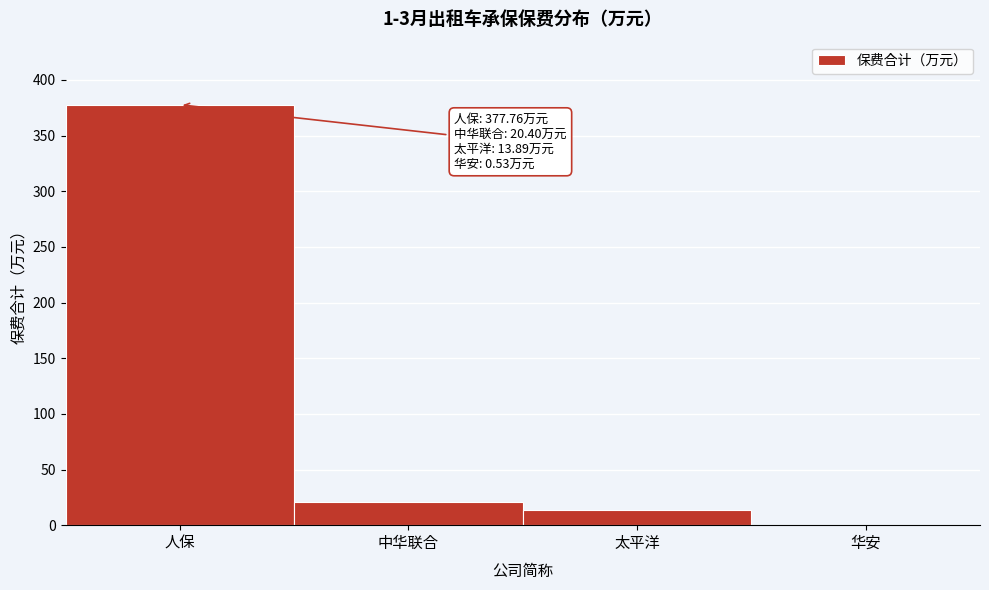

Reading right to left, transcribe all the data shown in this chart.

华安=0.5	太平洋=13.9	中华联合=20.4	人保=377.8